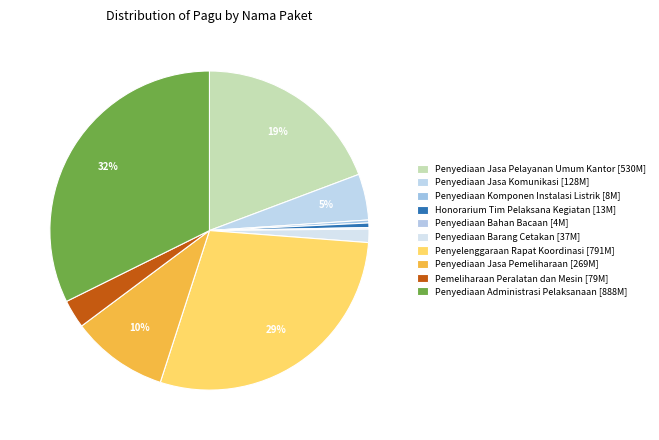

Which has a higher value, Honorarium Tim Pelaksana Kegiatan or Penyediaan Jasa Pemeliharaan?

Penyediaan Jasa Pemeliharaan